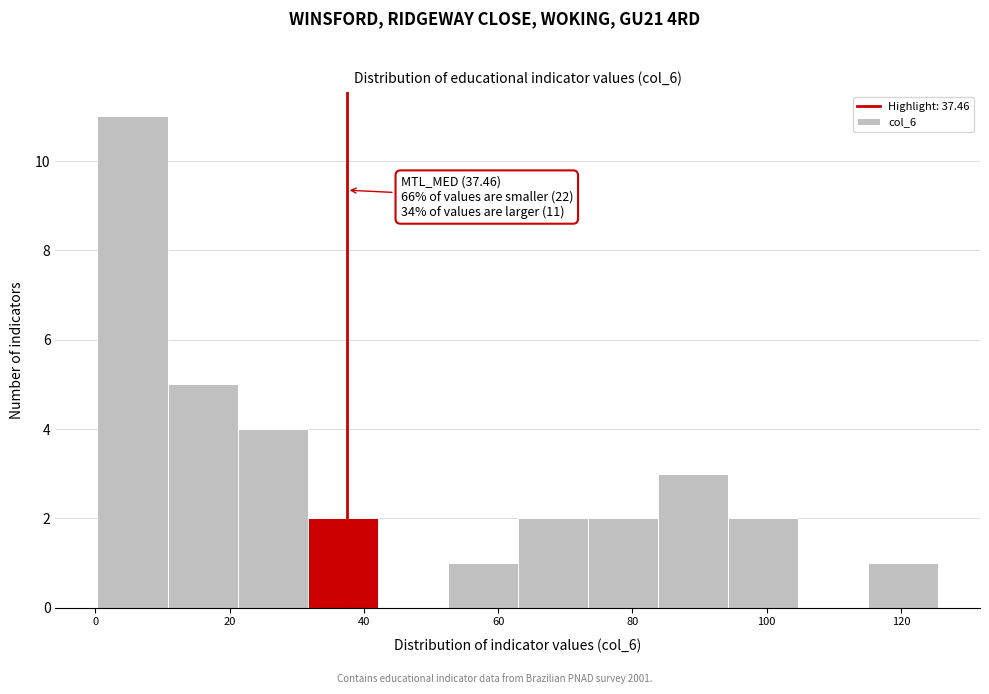

Which range on the x-axis has the tallest bar?

0 to 10